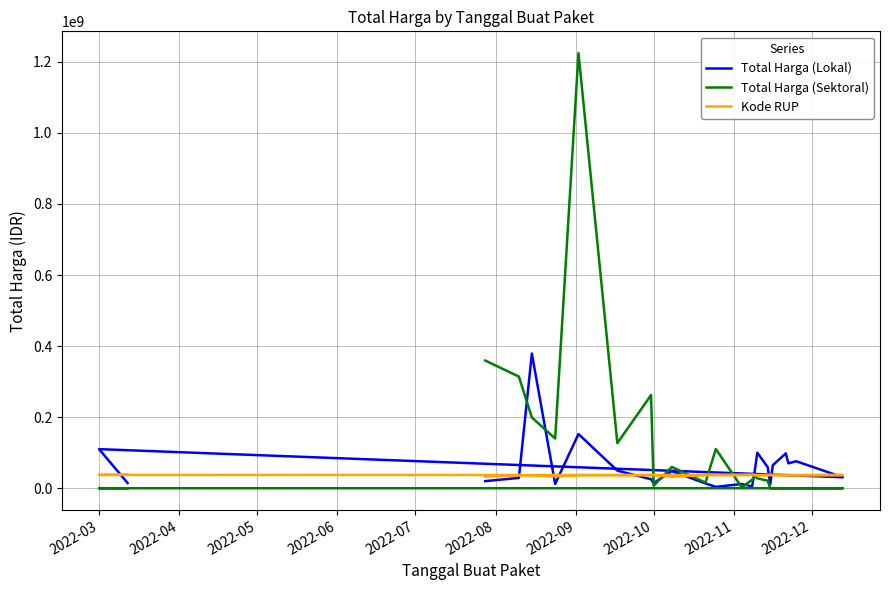

What is the difference between the second highest and second lowest values in the Total Harga (Lokal) series?

147384000